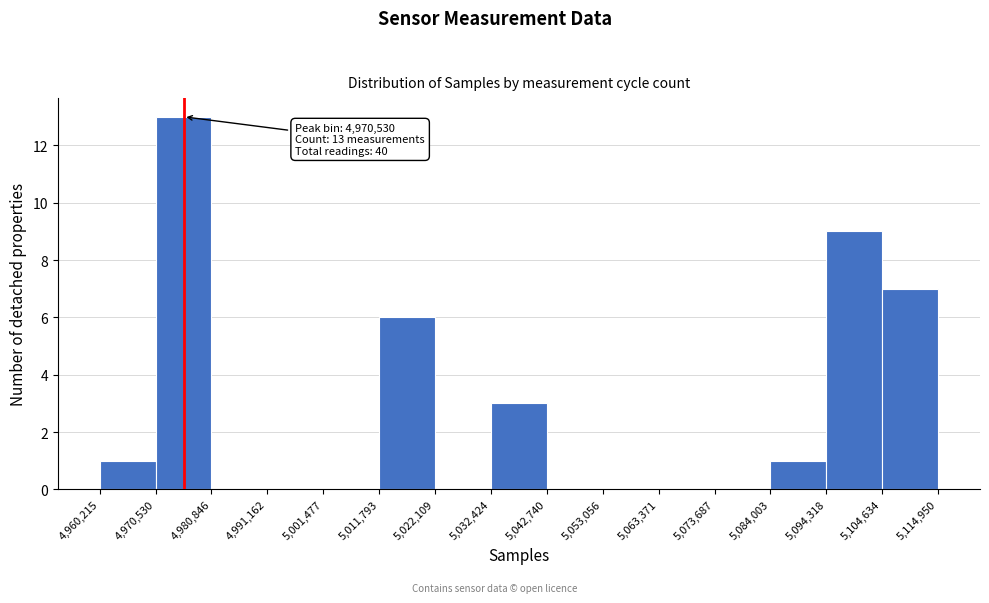

Which range on the x-axis has the tallest bar?

4,970,530 to 4,980,846